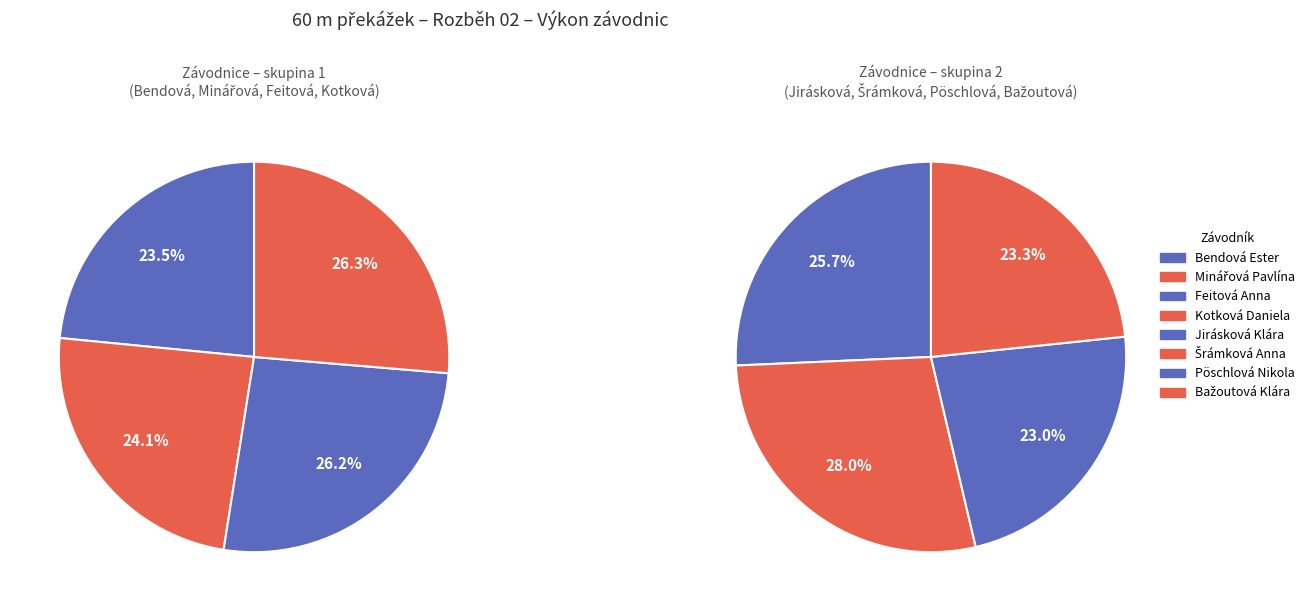

True or false: Bažoutová Klára accounts for 3% of the total.

False